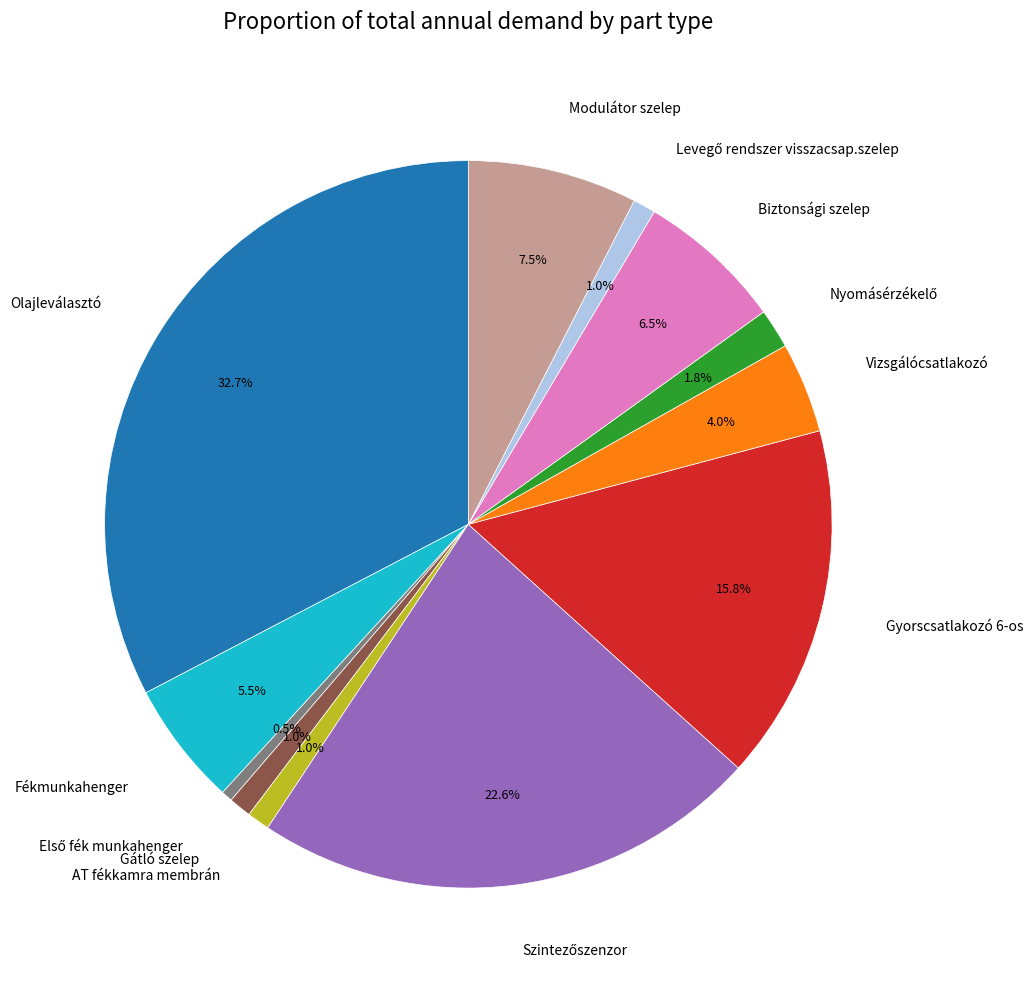

What is the largest slice in the pie chart?

Olajleválasztó